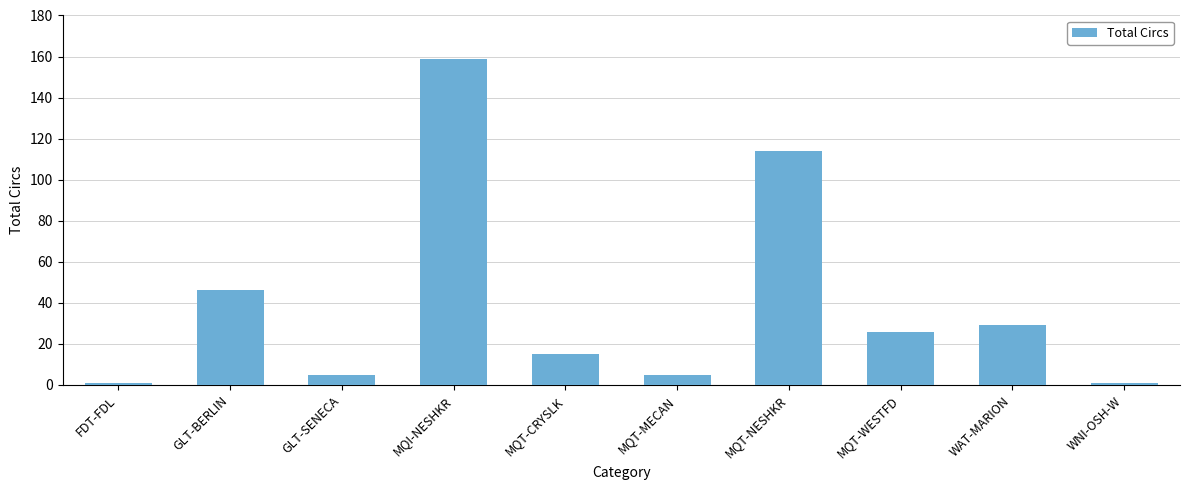

Which category has the highest value across all series?

MQI-NESHKR